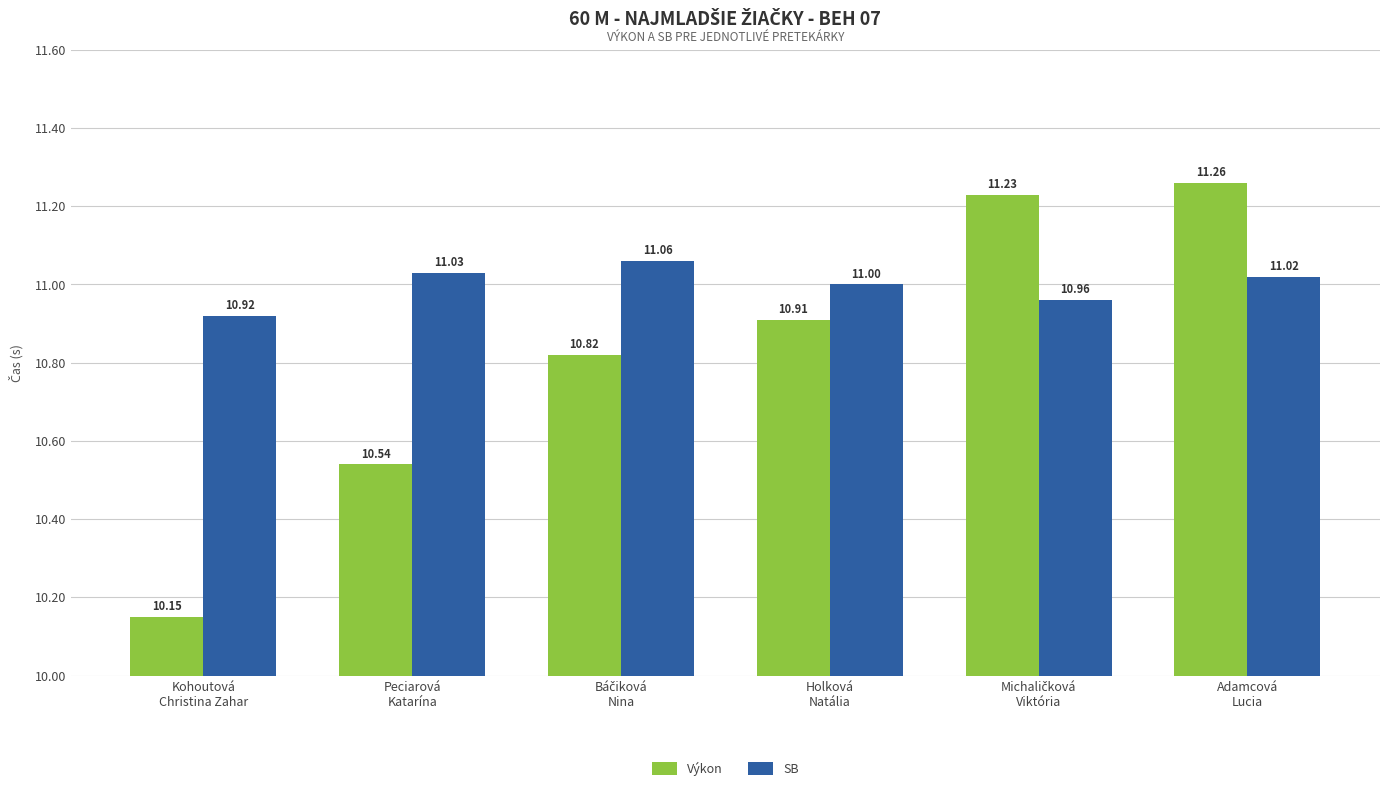

How many distinct data groups are displayed?

2